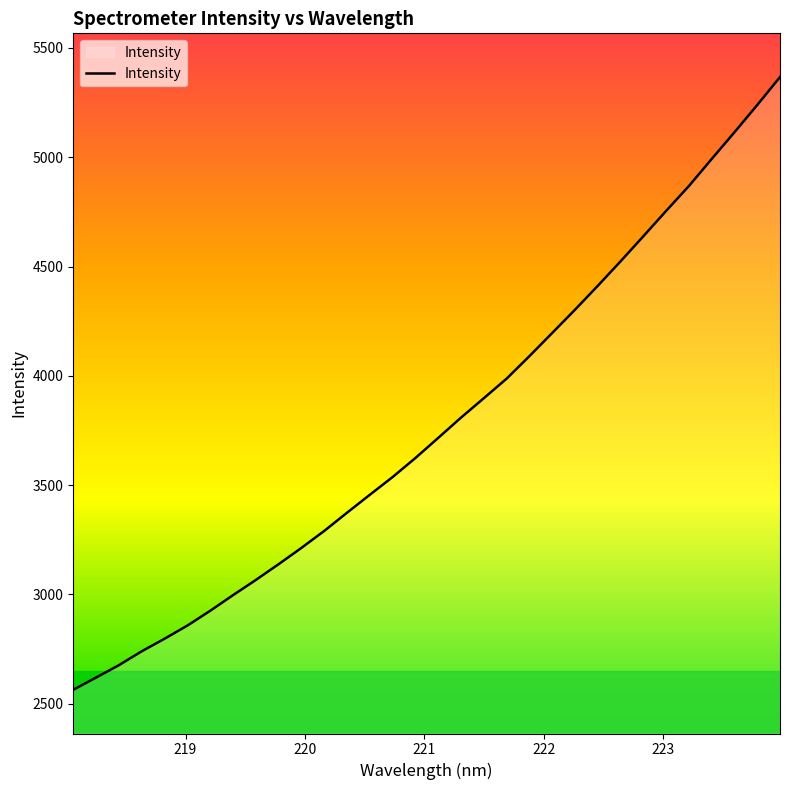

What is the maximum value shown in the chart?

5367.0